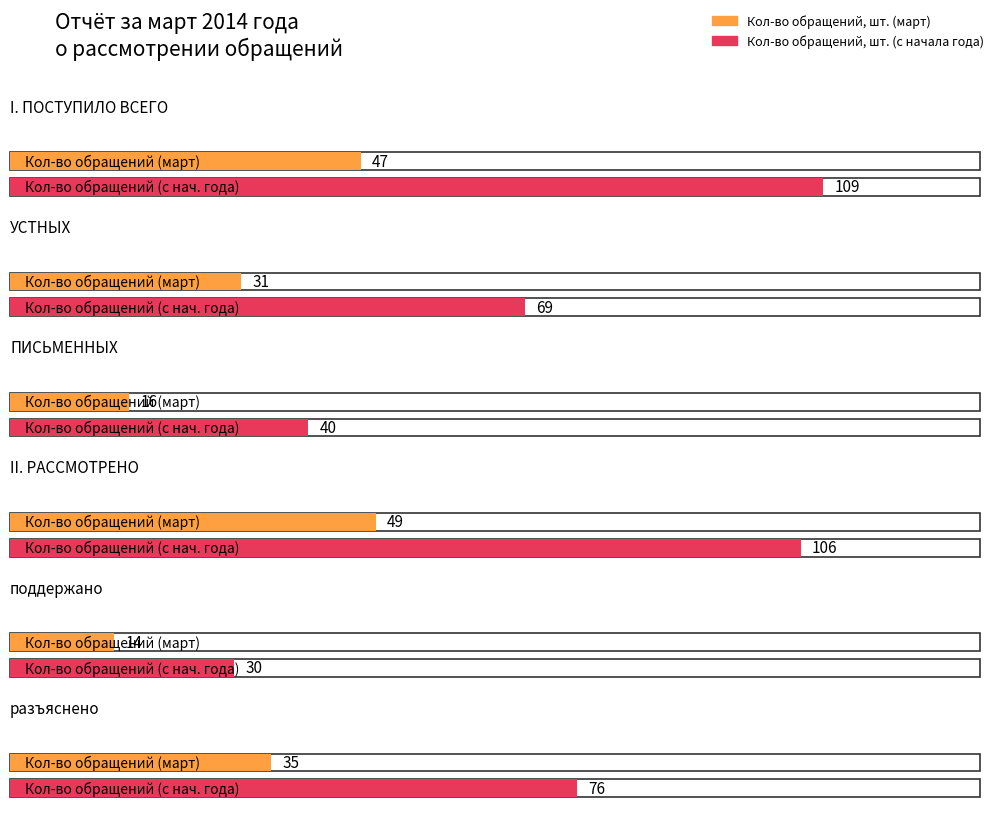

Where is Кол-во обращений, шт. (с начала года) nearest to the value 69?

УСТНЫХ